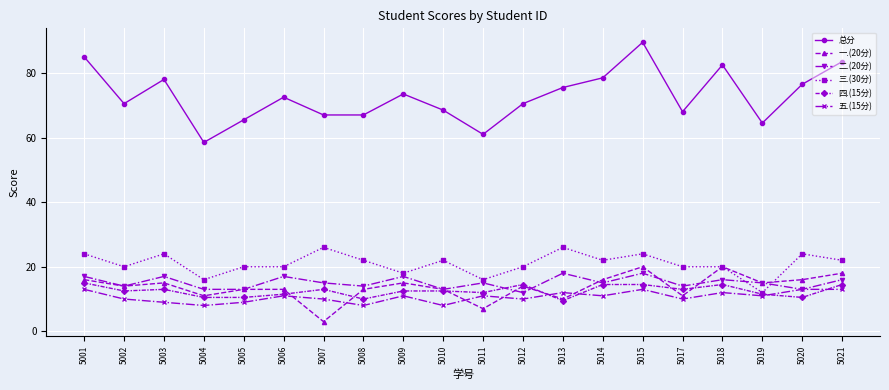

Between 5015 and 5020, which series saw the biggest shift?

总分